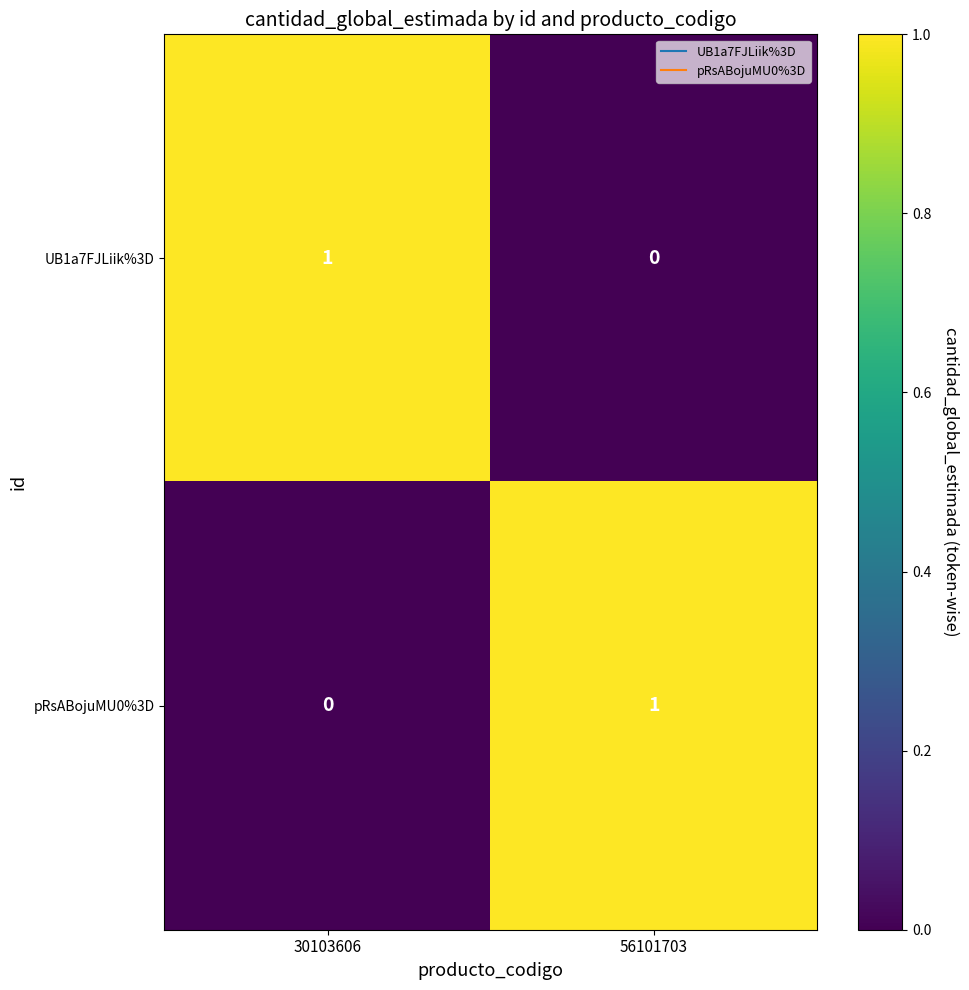

How many distinct data groups are displayed?

2